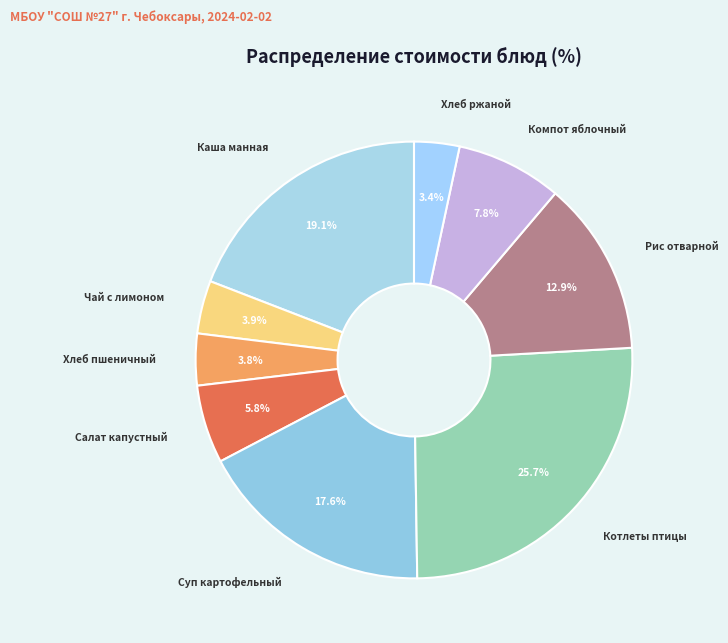

Which category has the biggest portion of the pie?

Котлеты птицы